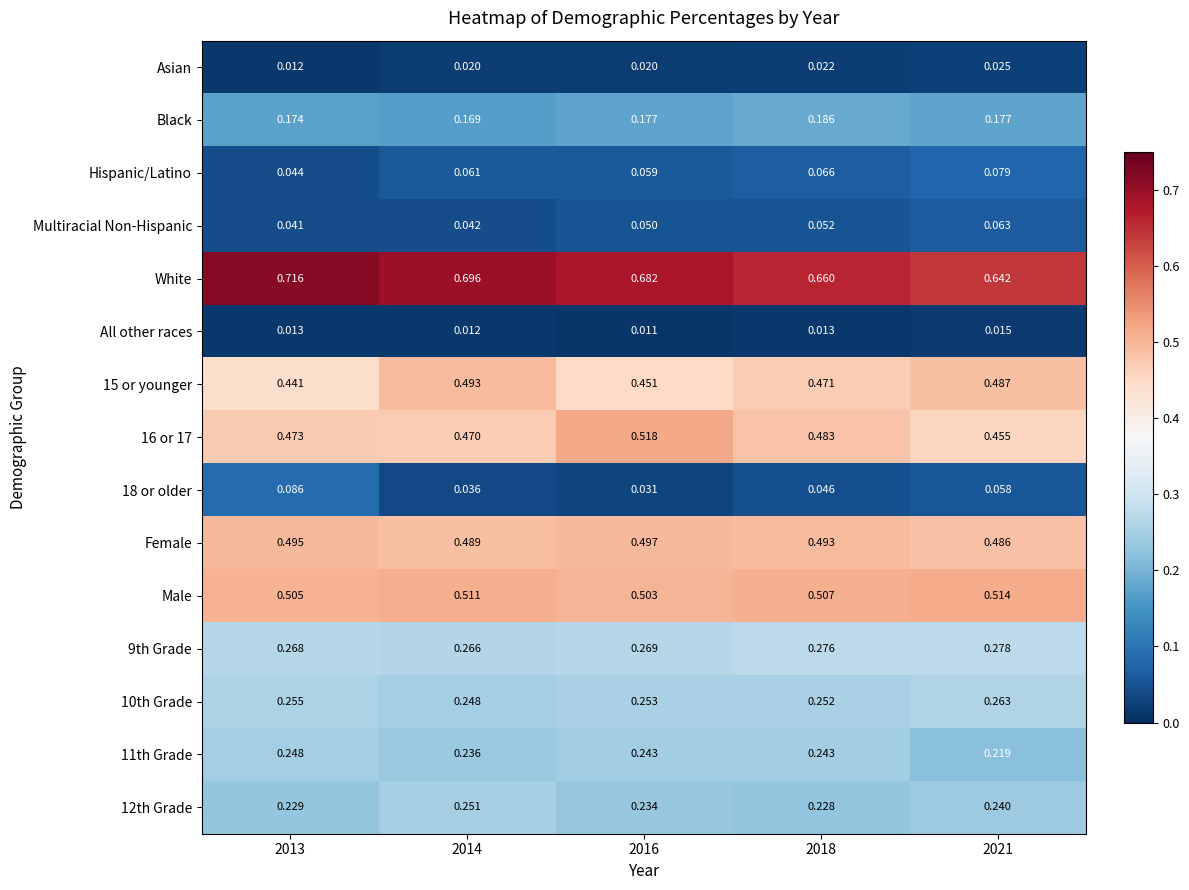

Is the value of 18 or older at 2021 greater than the value of 15 or younger at 2021?

No